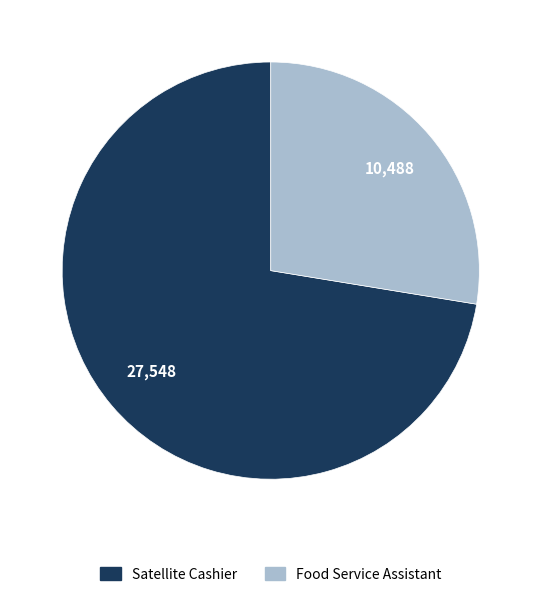

Is it true that Satellite Cashier is 82% of the pie?

False